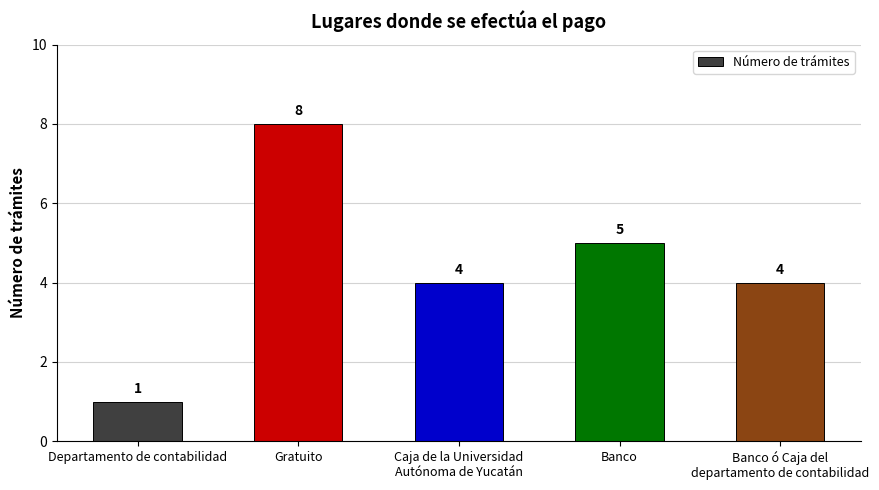

What is the greatest value displayed?

8